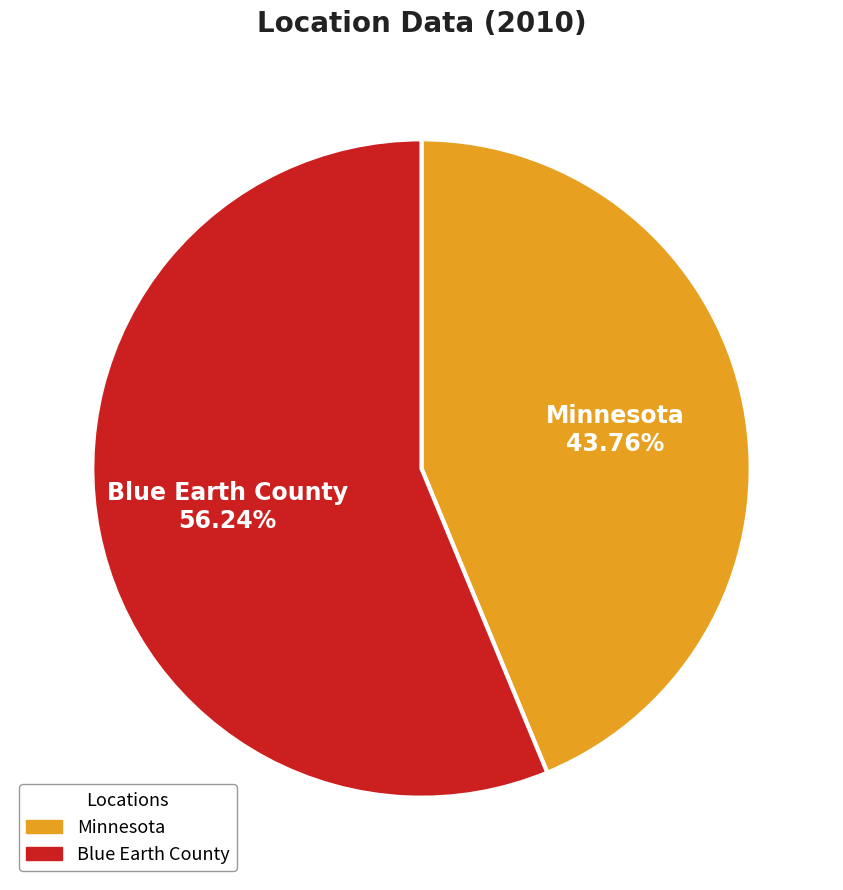

Combined, what portion of the pie is Minnesota and Blue Earth County?

100.0%